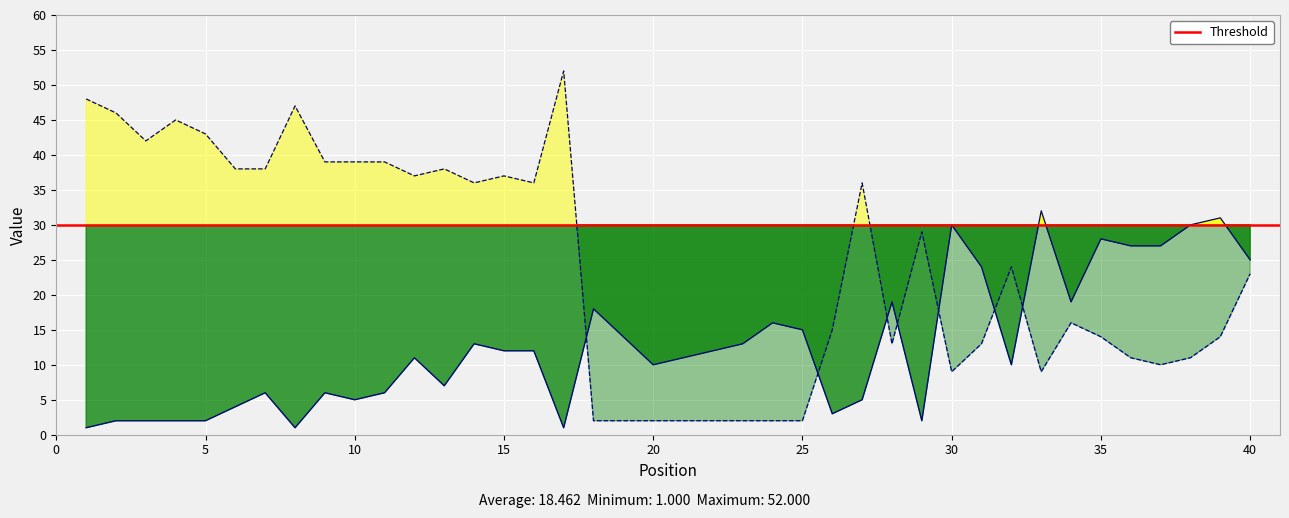

What is the difference between the maximum and second lowest values in the Weeks on Chart series?

50